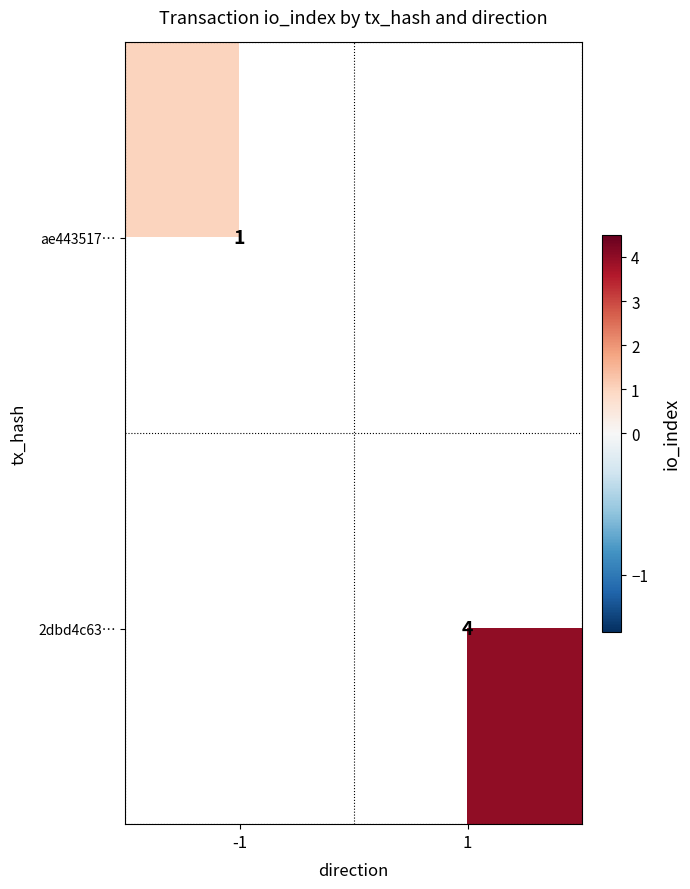

The ae443517… series shows 1 at -1. True or false?

True